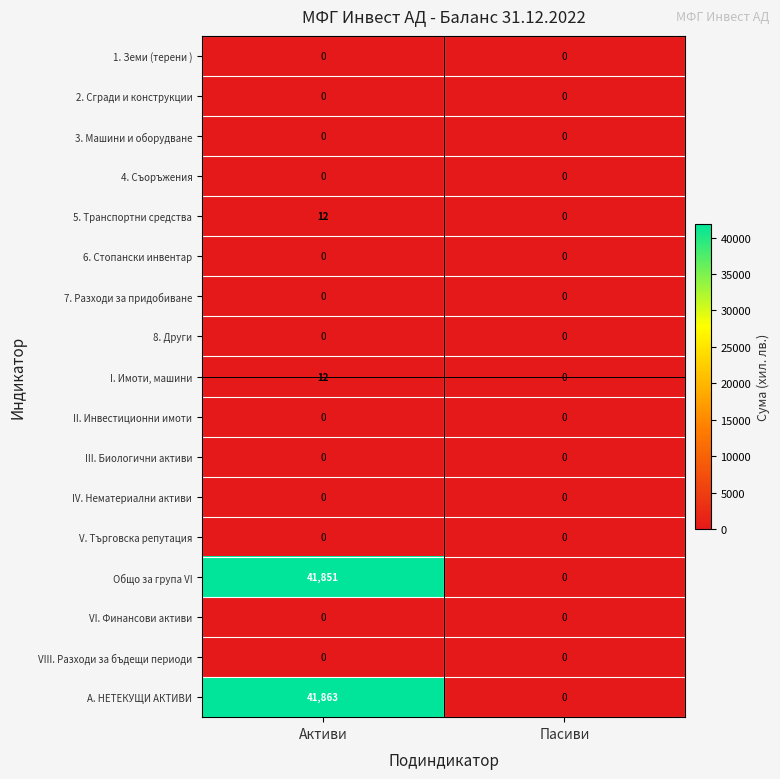

Which label corresponds to the largest value in the chart?

Активи